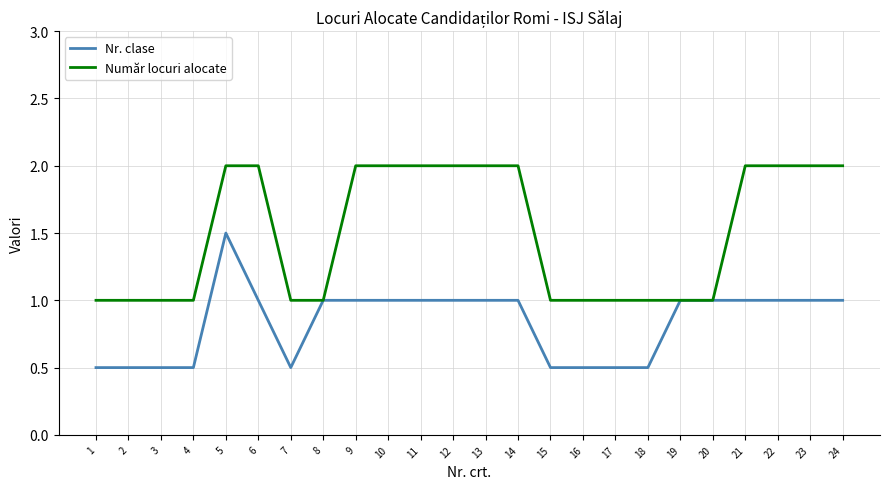

What is the difference between the maximum and minimum values in the Nr. clase series?

1.0